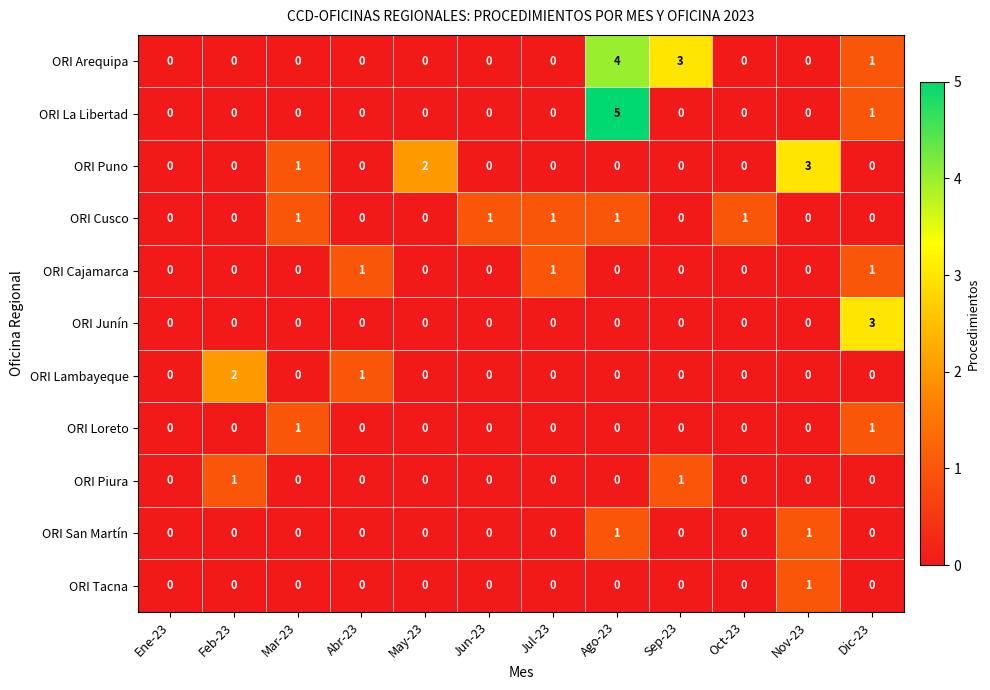

What is the maximum value shown in the chart?

5